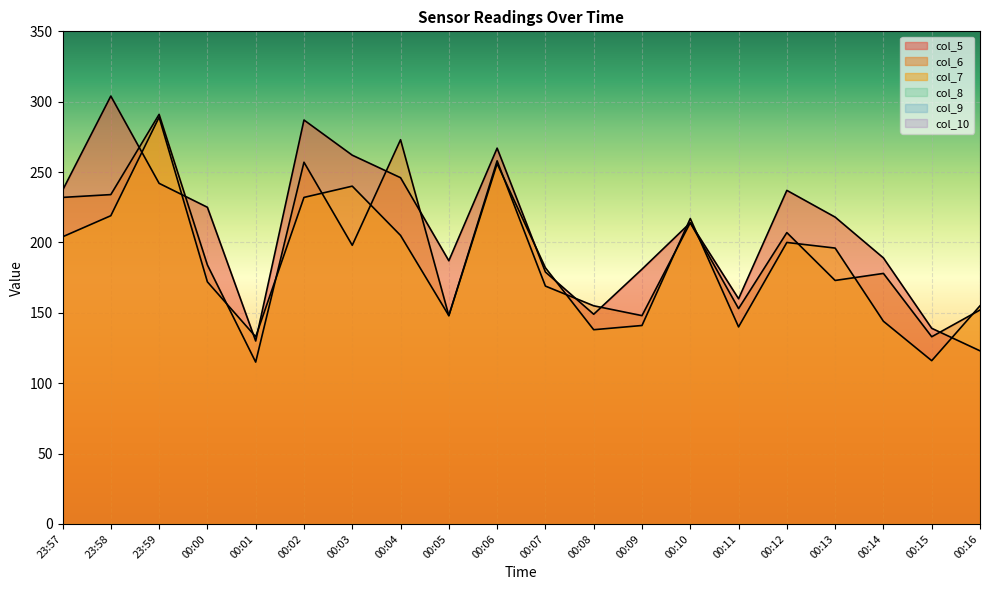

Does the chart display data point markers on the line(s)?

No